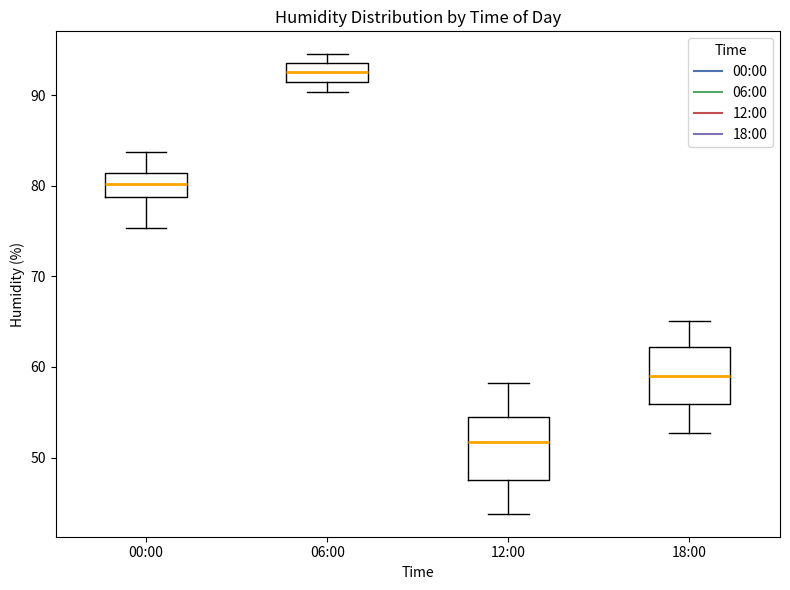

Reading left to right, read every box against the y-axis: the position of its median line, the range the box covers, and the ends of its whiskers. The values are not printed on the chart, so give them approximately, as read against the axis.

00:00: median 80, box 79 to 81, whiskers 75 to 84
06:00: median 93, box 91 to 94, whiskers 90 to 95
12:00: median 52, box 48 to 55, whiskers 44 to 58
18:00: median 59, box 56 to 62, whiskers 53 to 65